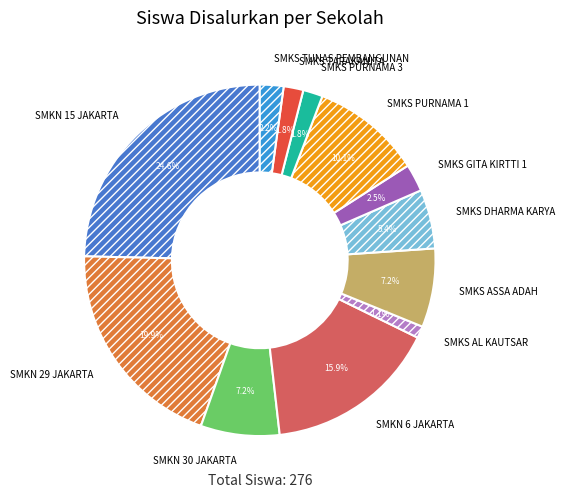

Combined, do SMKS ASSA ADAH and SMKN 15 JAKARTA account for over 50%?

No